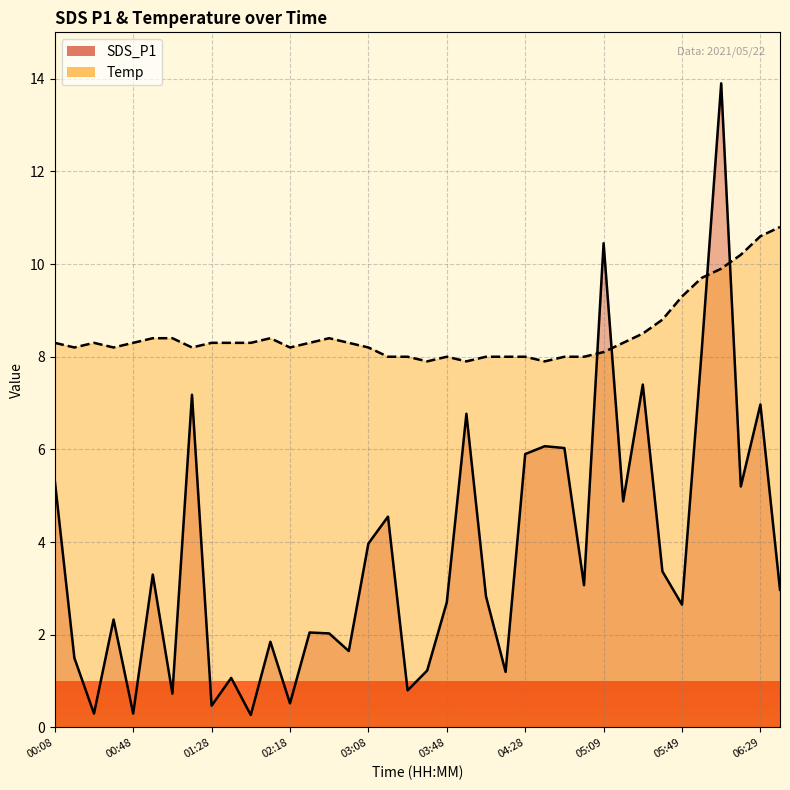

What is the total value across all series at 05:39?

12.2